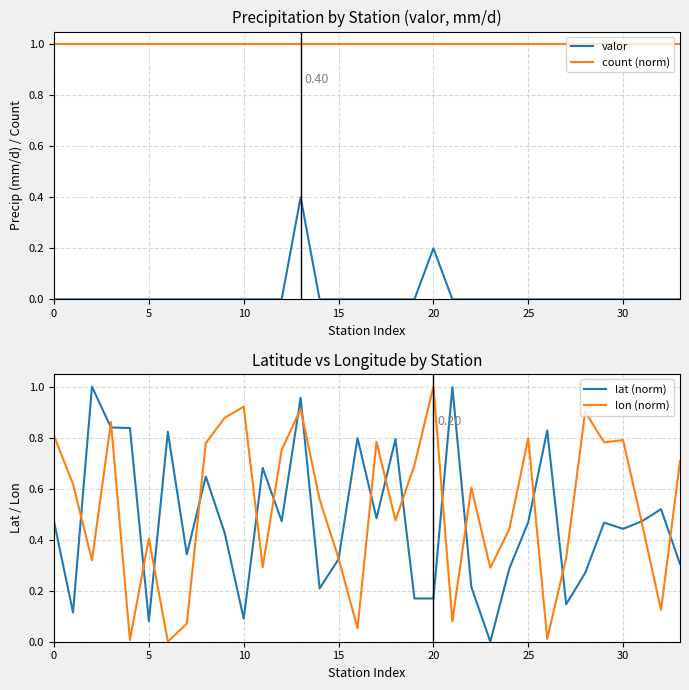

What is the maximum value for lat (norm)?

1.0